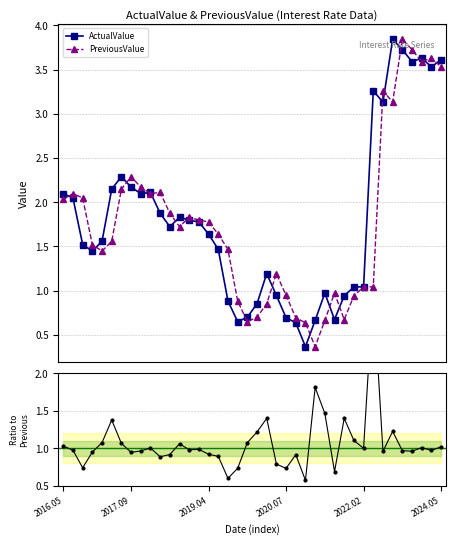

What is the minimum value for ActualValue?

0.4